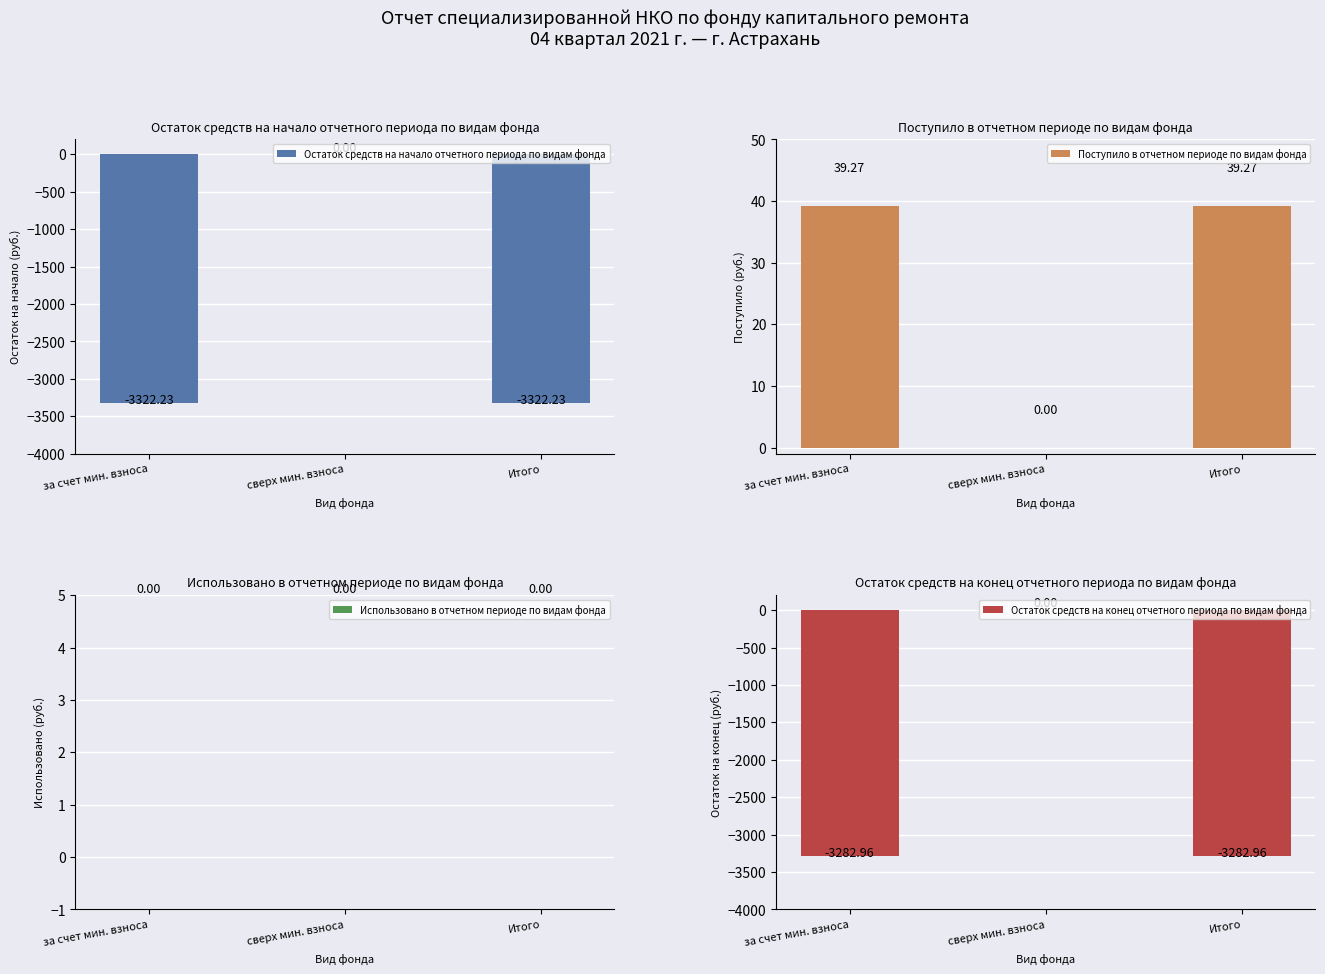

Which series has the widest spread of values?

Остаток средств на начало отчетного периода по видам фонда